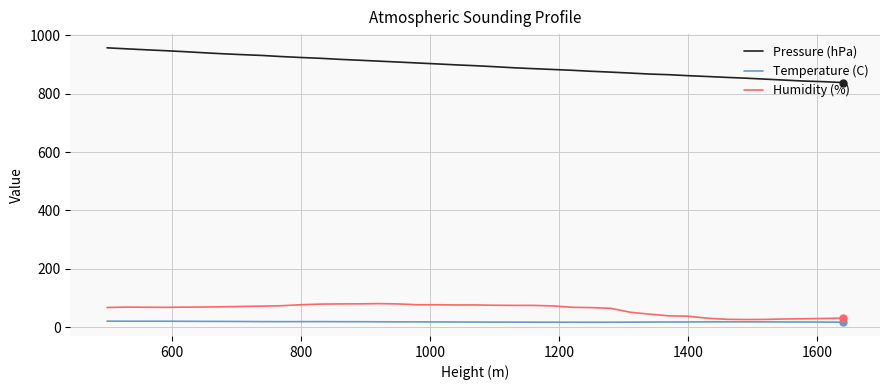

Which series has the largest total across all categories?

Pressure (hPa)